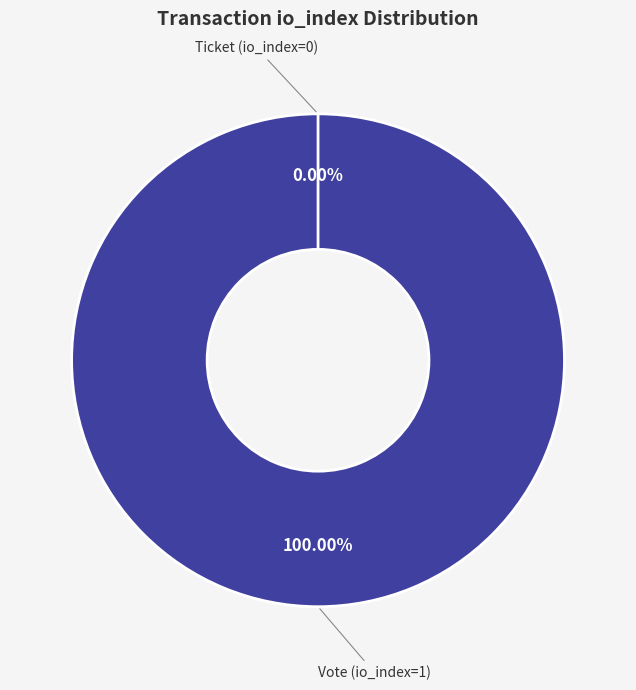

Rank the categories by value from lowest to highest.

Ticket (io_index=0), Vote (io_index=1)